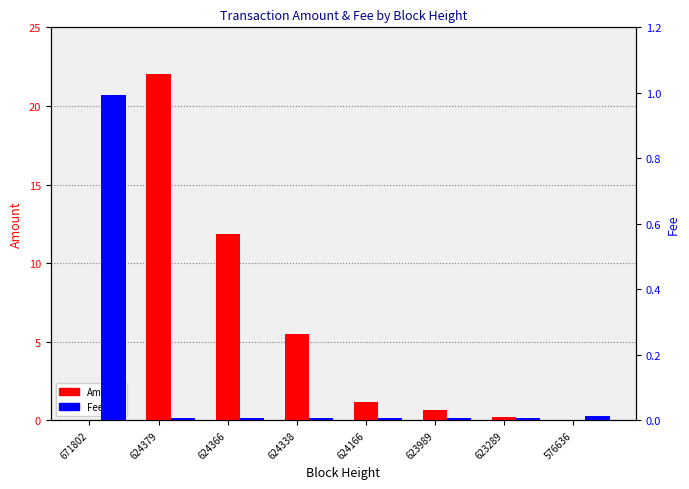

What is the average value of the Fee series?

0.1